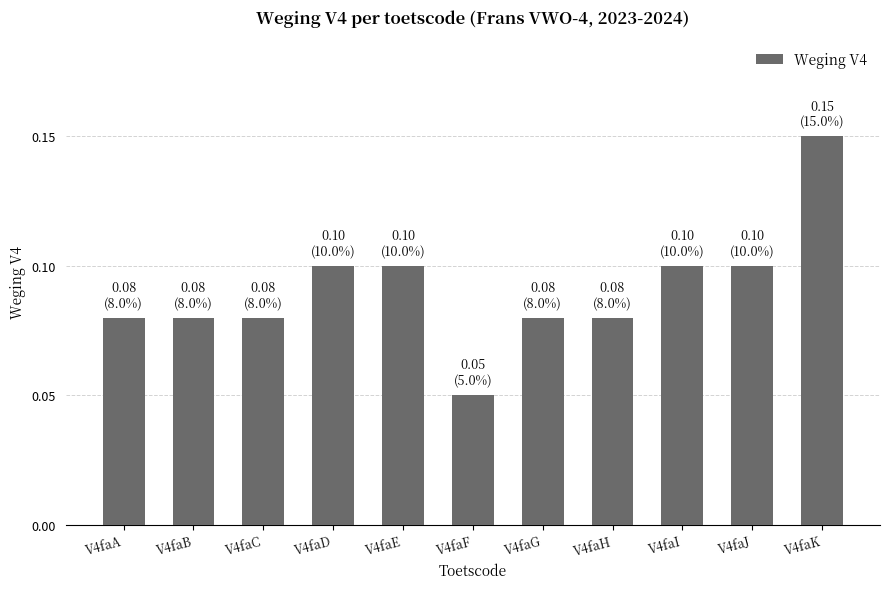

How many values are between 0 and 1?

11